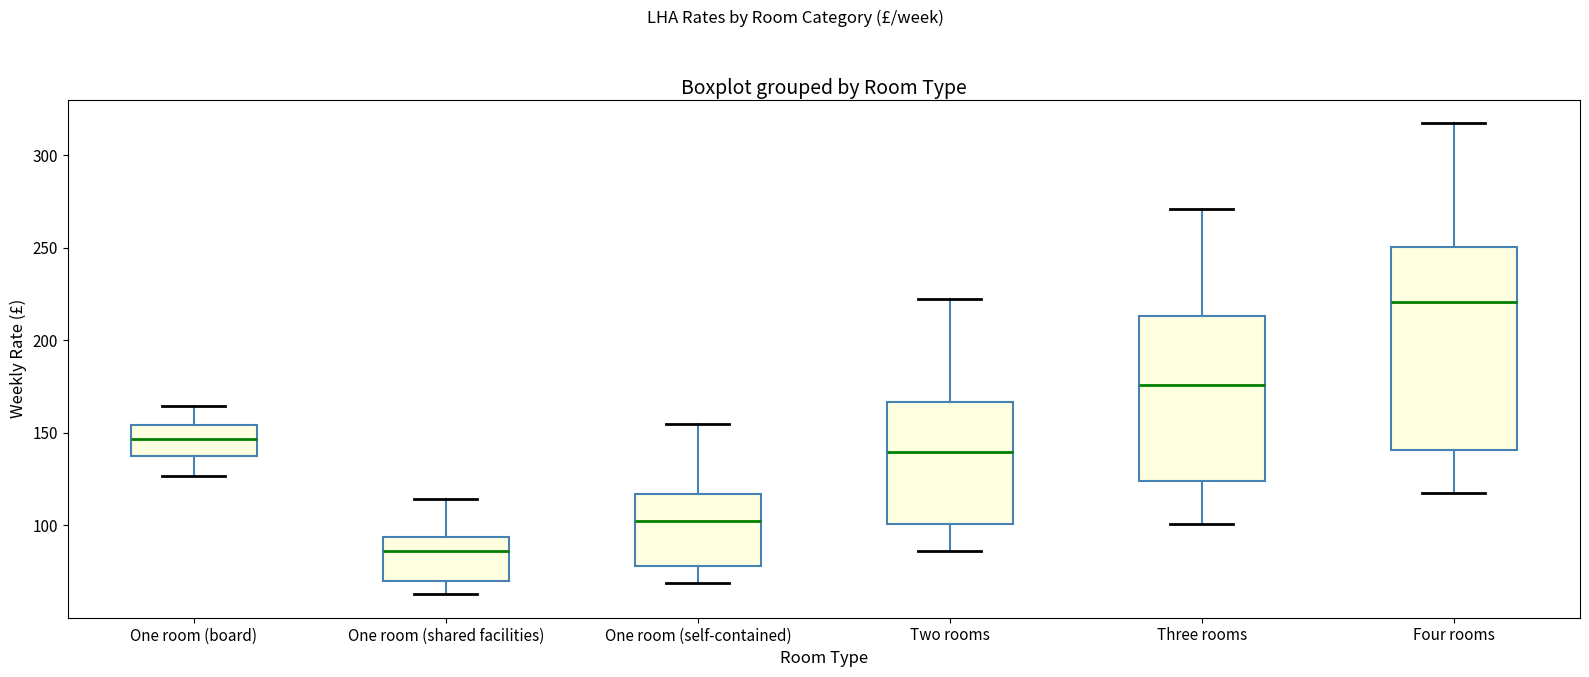

Reading left to right, read every box against the y-axis: the position of its median line, the range the box covers, and the ends of its whiskers. The values are not printed on the chart, so give them approximately, as read against the axis.

One room (board): median 145, box 140 to 155, whiskers 125 to 165
One room (shared facilities): median 85, box 70 to 95, whiskers 65 to 115
One room (self-contained): median 100, box 80 to 115, whiskers 70 to 155
Two rooms: median 140, box 100 to 165, whiskers 85 to 220
Three rooms: median 175, box 125 to 215, whiskers 100 to 270
Four rooms: median 220, box 140 to 250, whiskers 120 to 315